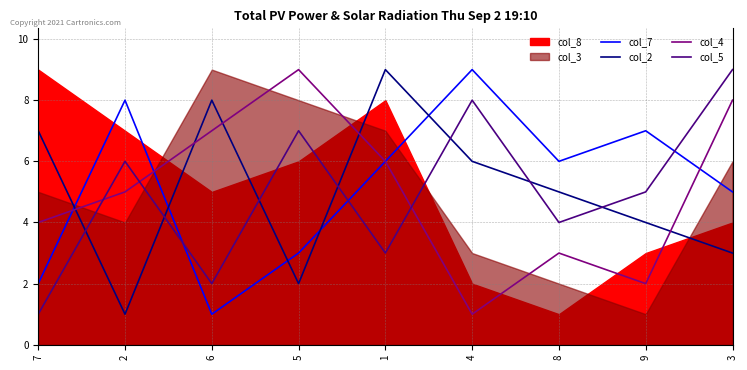

Which series has the widest spread of values?

col_7